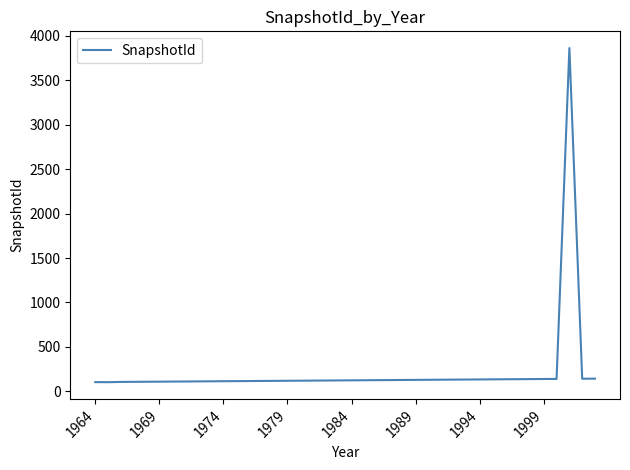

What is the minimum value shown in the chart?

103